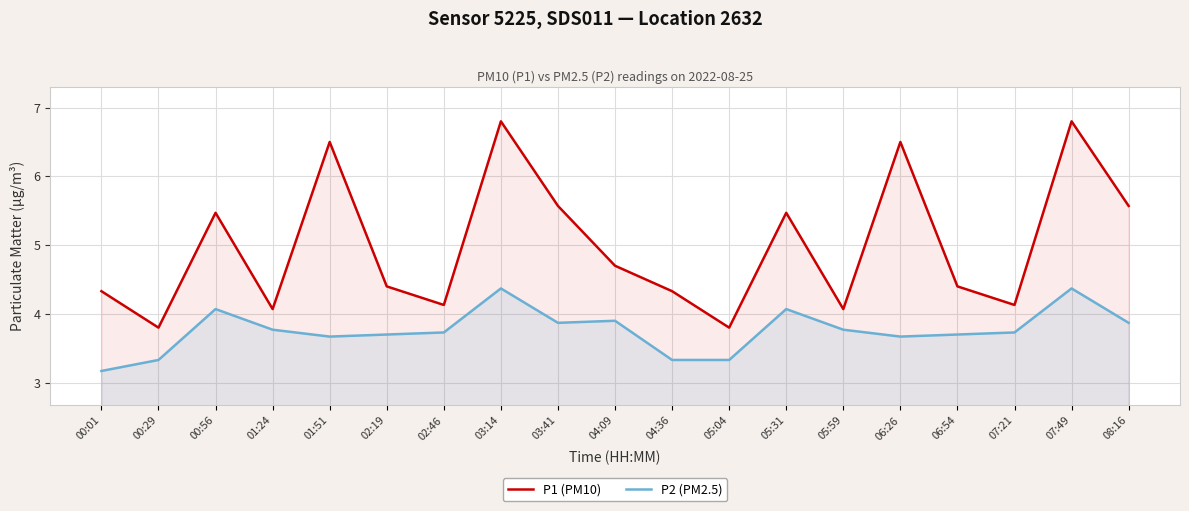

True or false: P2 (PM2.5) has more than 0 points higher than both neighbors.

True